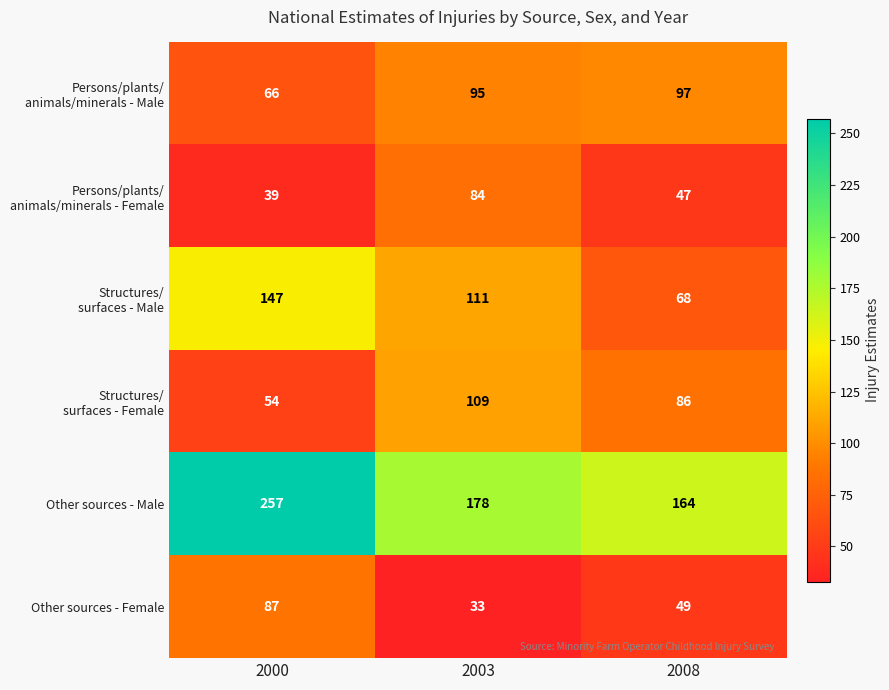

Between 2000 and 2008, which series saw the biggest shift?

Other sources - Male